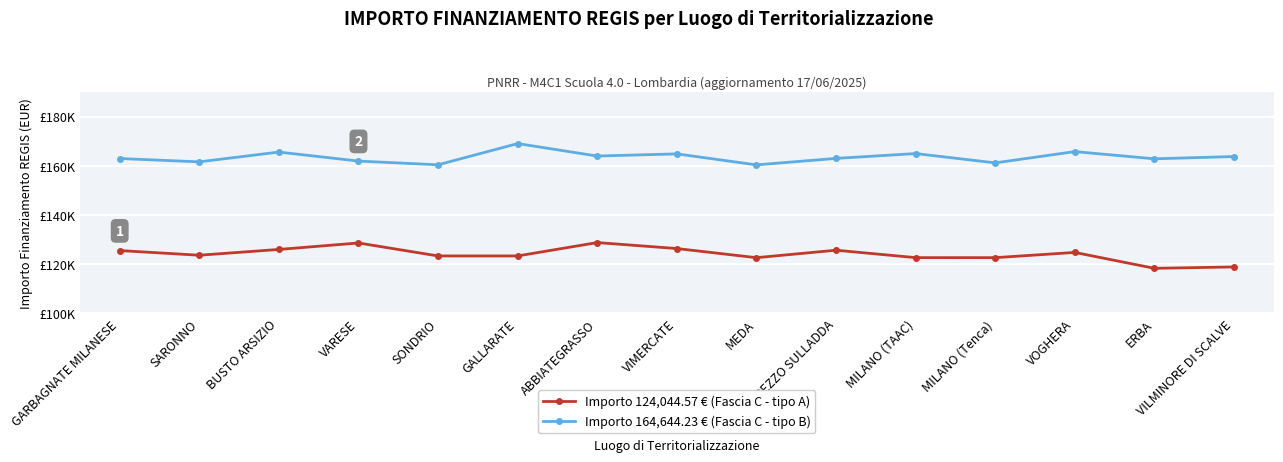

Reading left to right, list all the values displayed in this chart.

Importo 124,044.57 € (Fascia C - tipo A): GARBAGNATE MILANESE=125534.7	SARONNO=123629.8	BUSTO ARSIZIO=125987.6	VARESE=128613.7	SONDRIO=123342.1	GALLARATE=123342.2	ABBIATEGRASSO=128782.2	VIMERCATE=126346.9	MEDA=122636.1	TREZZO SULLADDA=125672.3	MILANO (TAAC)=122654.3	MILANO (Tenca)=122647.4	VOGHERA=124770.5	ERBA=118304.7	VILMINORE DI SCALVE=118869.8
Importo 164,644.23 € (Fascia C - tipo B): GARBAGNATE MILANESE=162957.4	SARONNO=161605.7	BUSTO ARSIZIO=165587.0	VARESE=161920.2	SONDRIO=160407.3	GALLARATE=169041.2	ABBIATEGRASSO=163966.9	VIMERCATE=164846.8	MEDA=160370.0	TREZZO SULLADDA=163011.1	MILANO (TAAC)=164977.0	MILANO (Tenca)=161191.2	VOGHERA=165771.3	ERBA=162842.3	VILMINORE DI SCALVE=163769.1